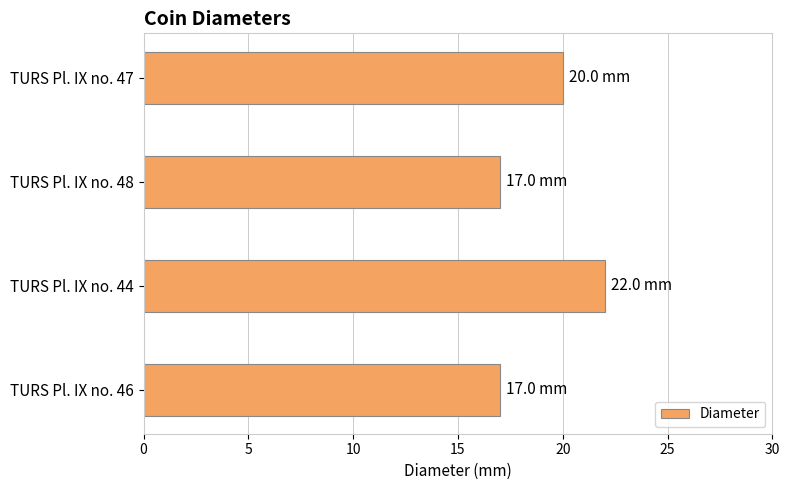

At which label is the value closest to 19?

TURS Pl. IX no. 47